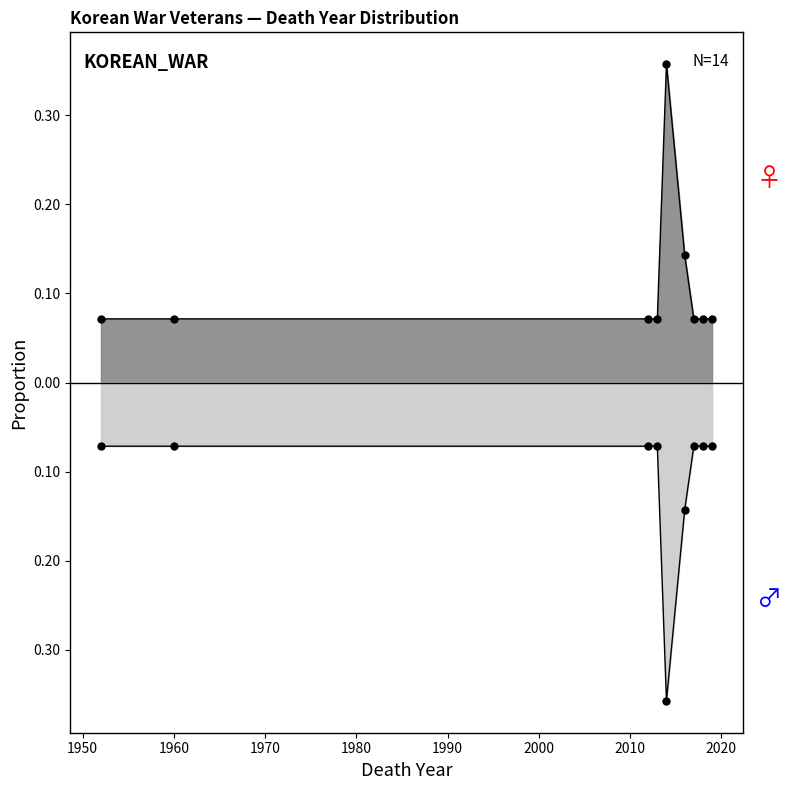

What value does the Male series have at 1960?

-0.1